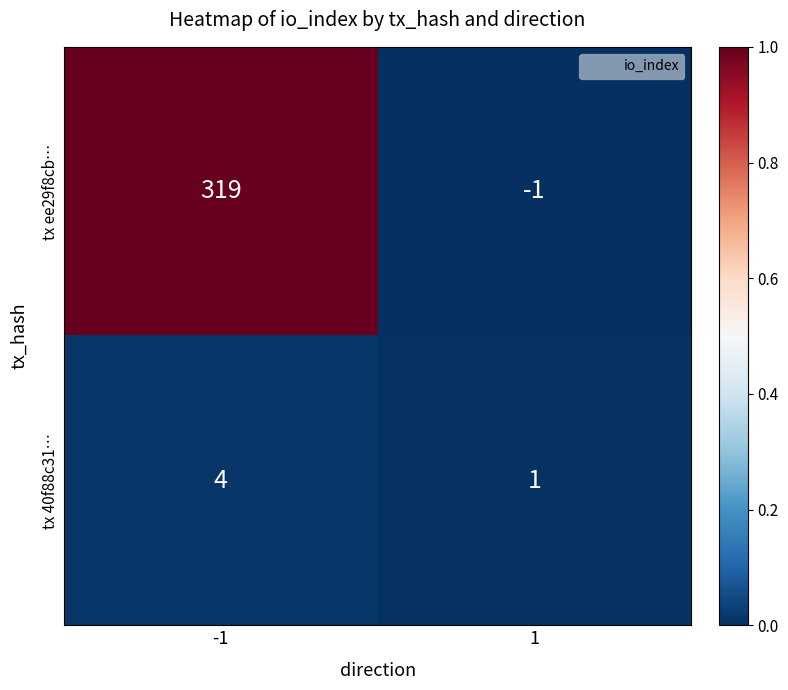

What is the maximum value shown in the chart?

319